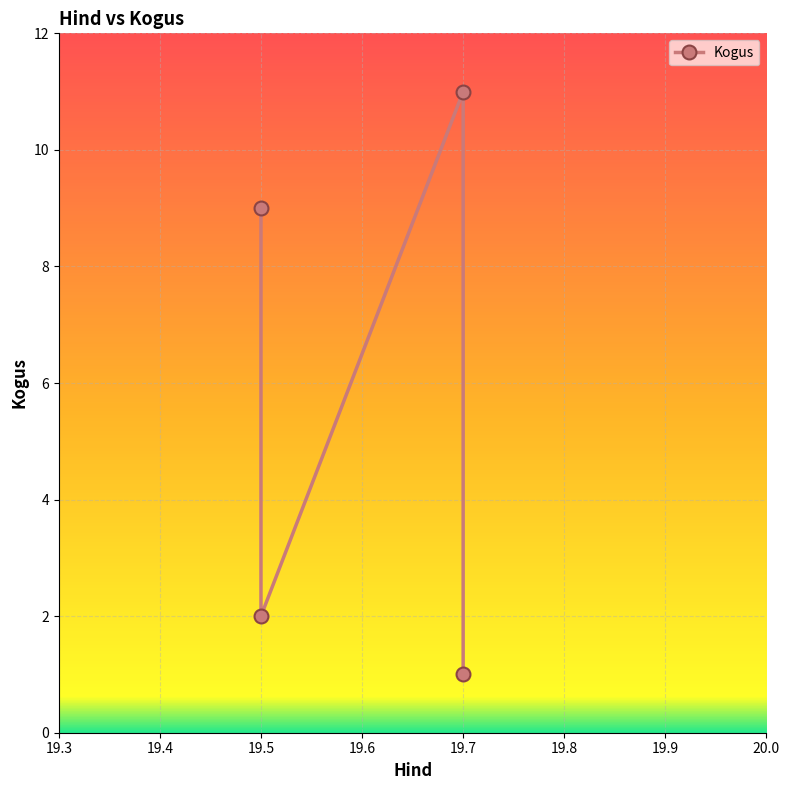

Count the number of categories in the chart.

4